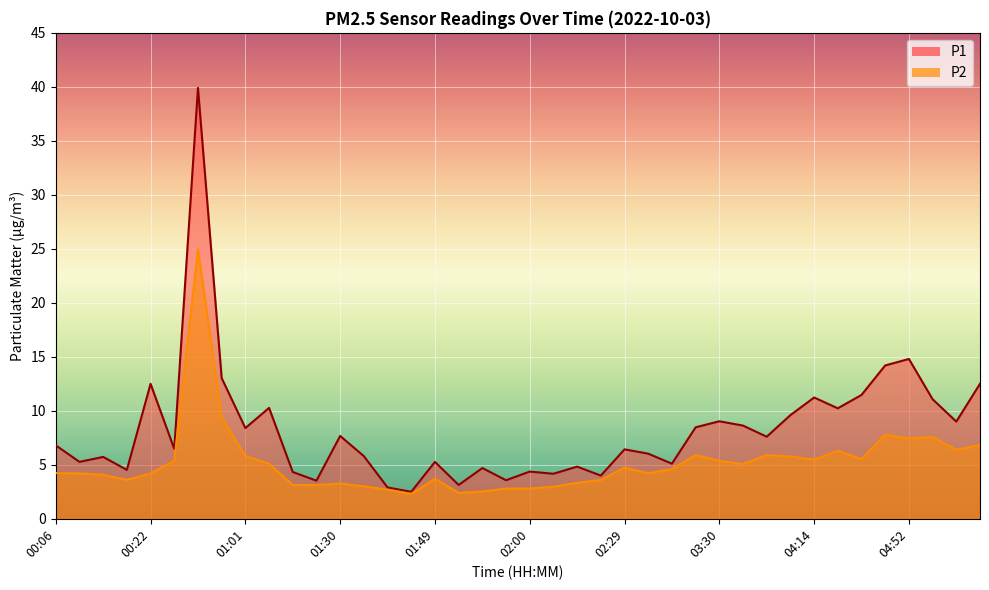

True or false: P1 and P2 intersect in this chart.

False